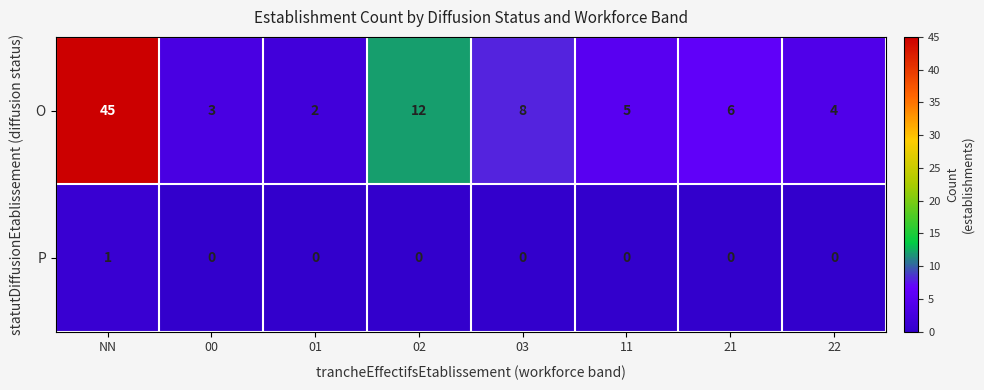

At 01, list the series in order from largest to smallest.

O, P